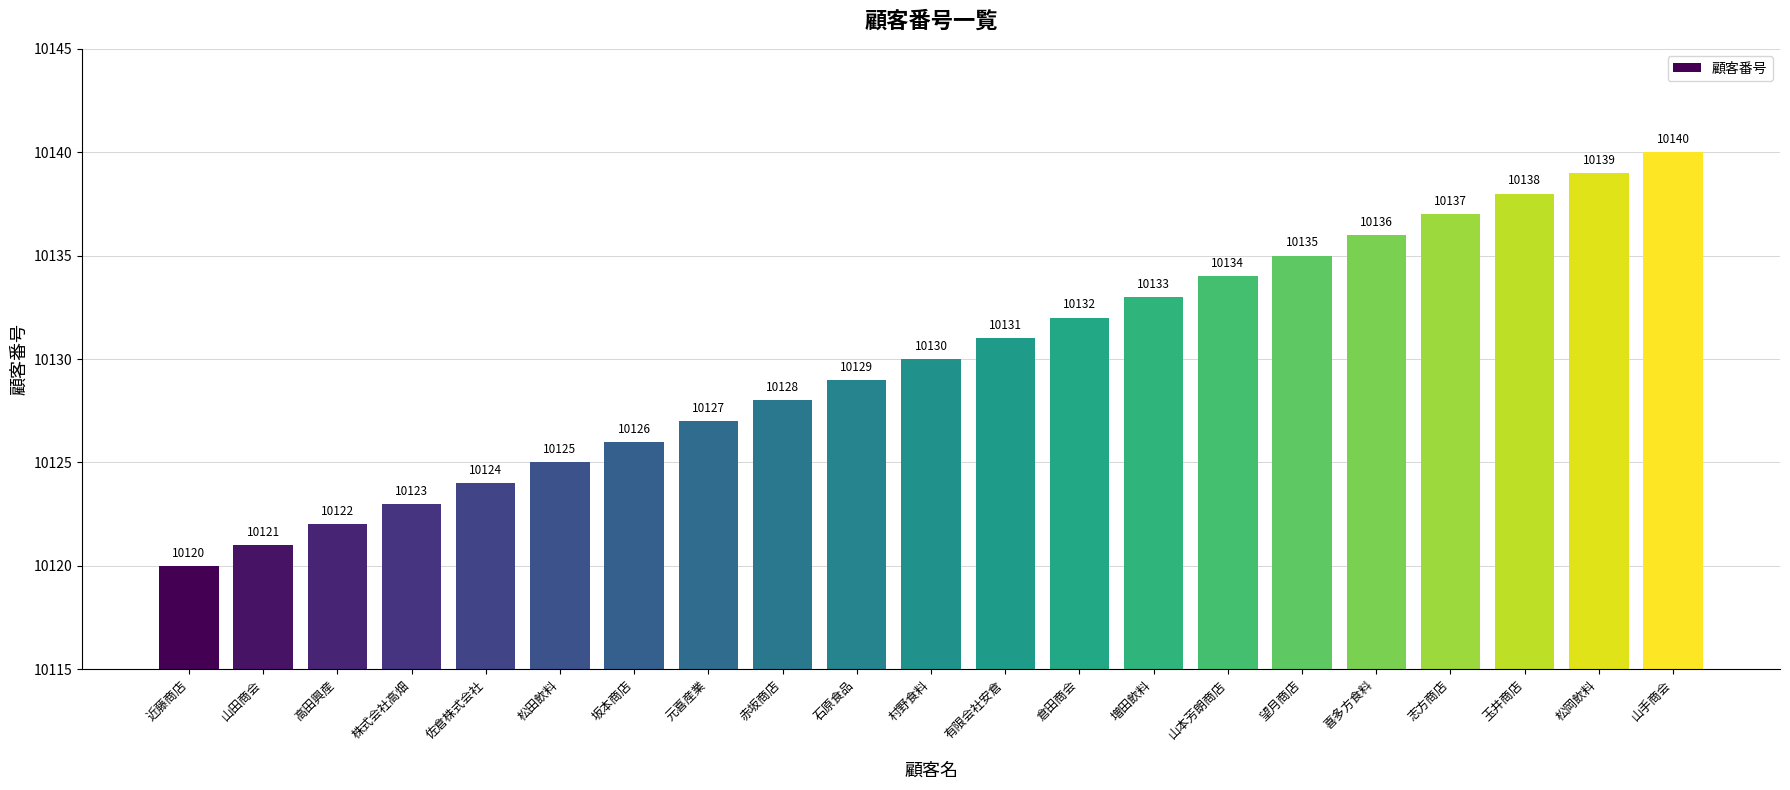

What is the label of the 19th bar from the left?

玉井商店